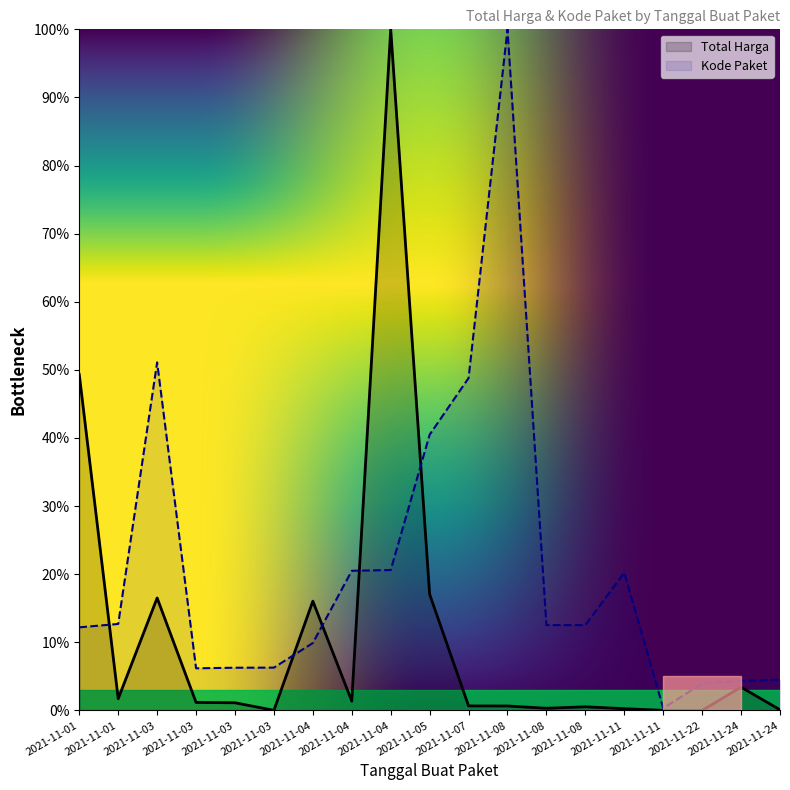

What is the total value across all series at 2021-11-05?

57.5